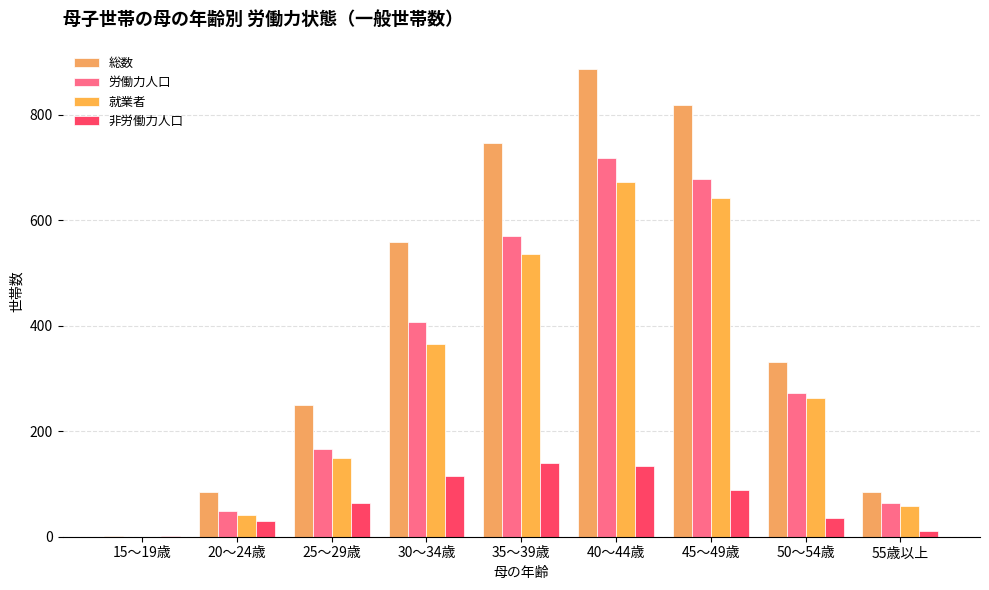

How many values in 労働力人口 are above zero?

8